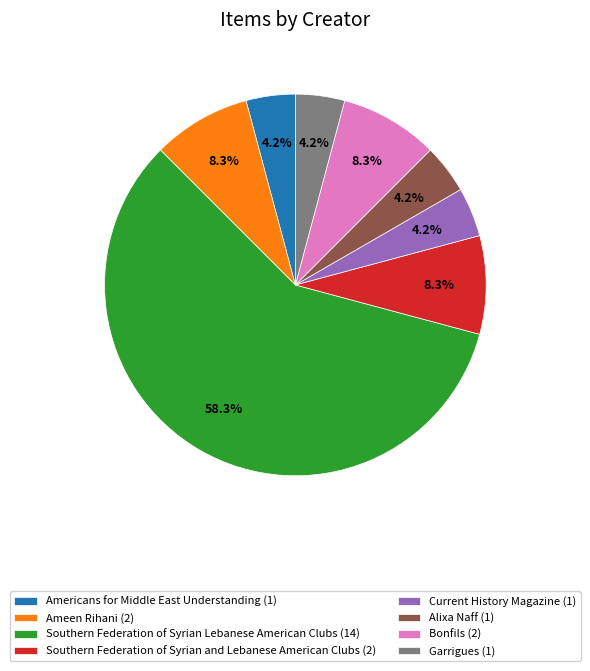

Do Garrigues and Americans for Middle East Understanding together represent more than half of the pie?

No